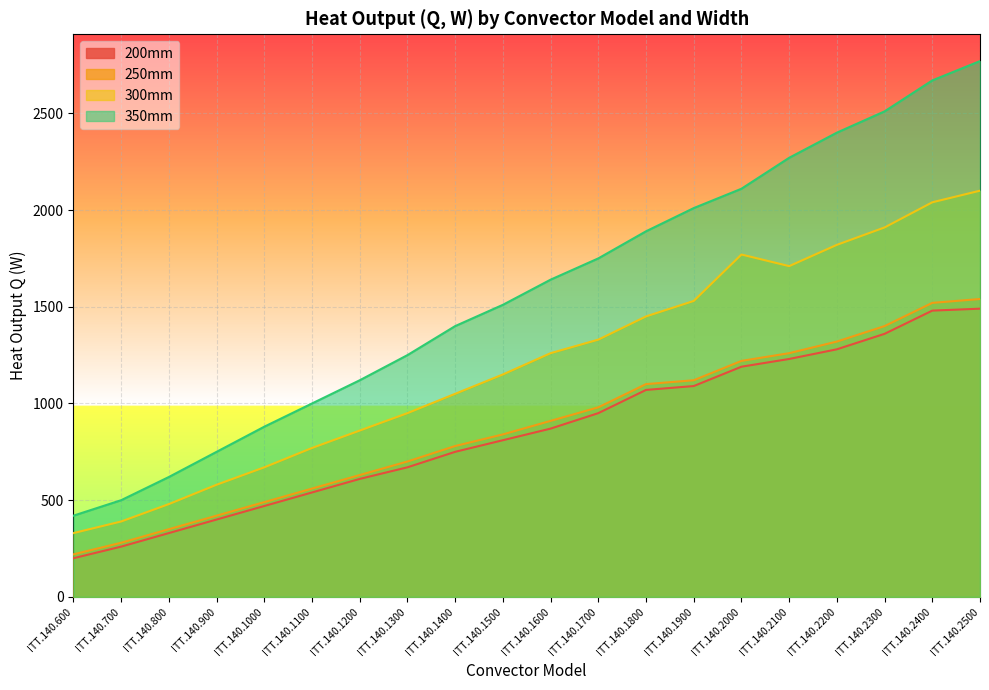

What is the minimum value shown in the chart?

200